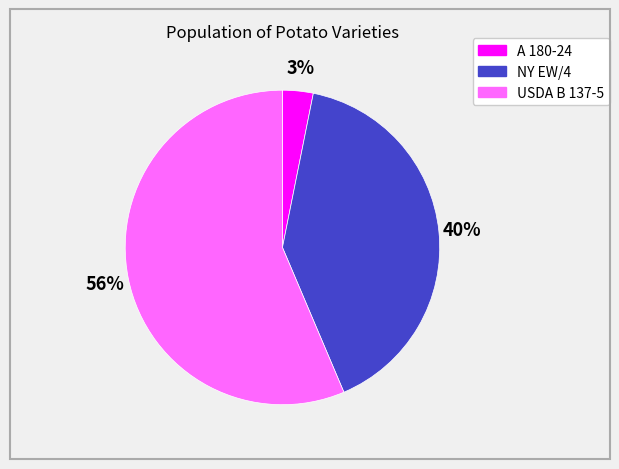

How many segments does this pie chart have?

3